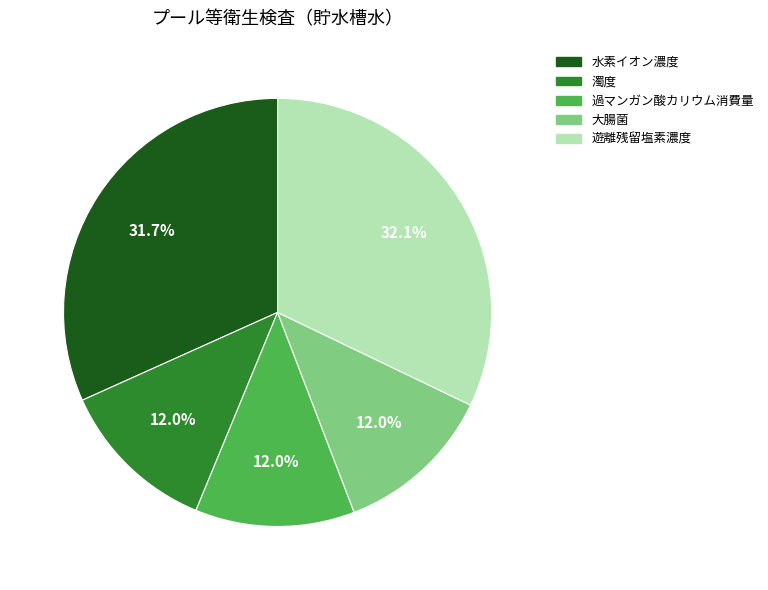

Which has a higher value, 水素イオン濃度 or 大腸菌?

水素イオン濃度